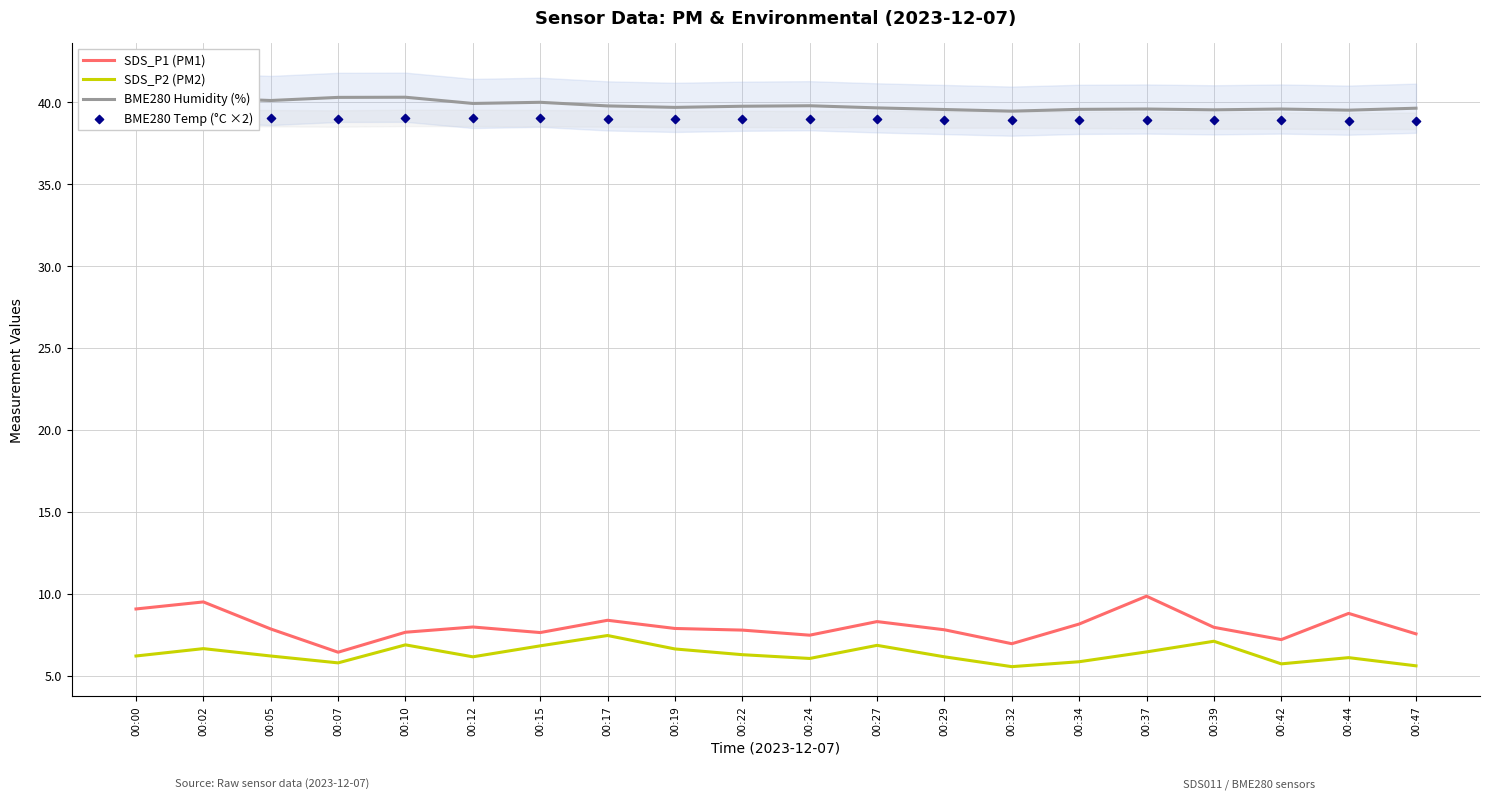

Which series has the widest spread of Y values?

SDS_P1 (PM1)